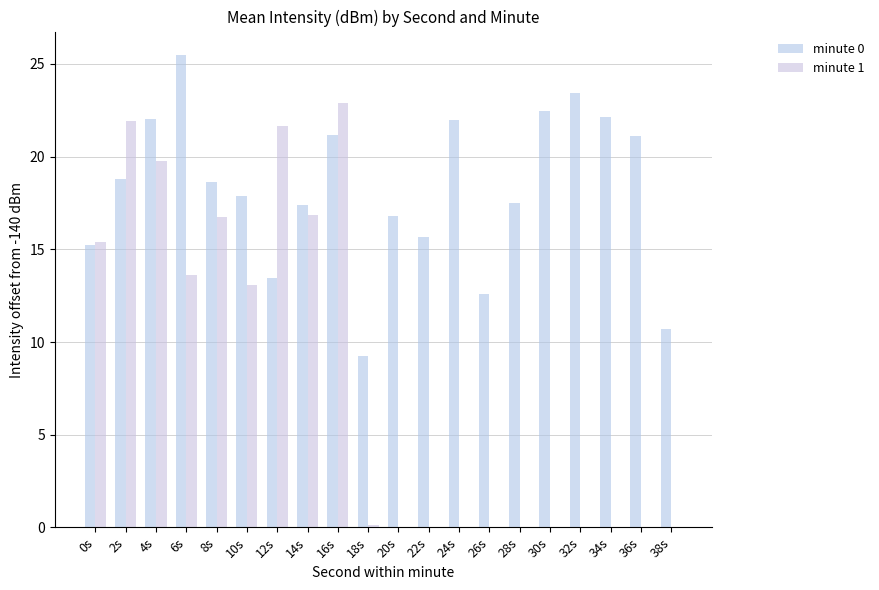

What is the difference between the second highest and second lowest values in the minute 1 series?

21.9